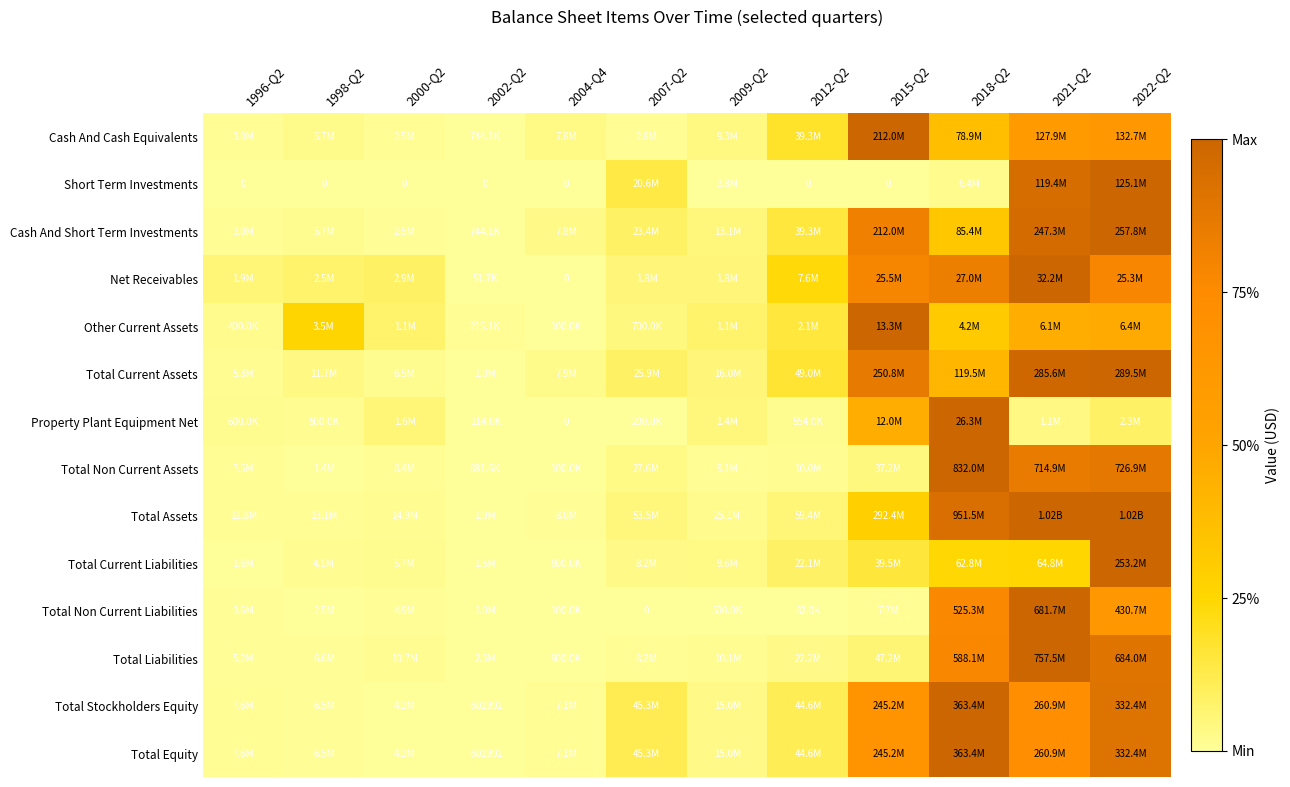

How many series are shown in this chart?

14